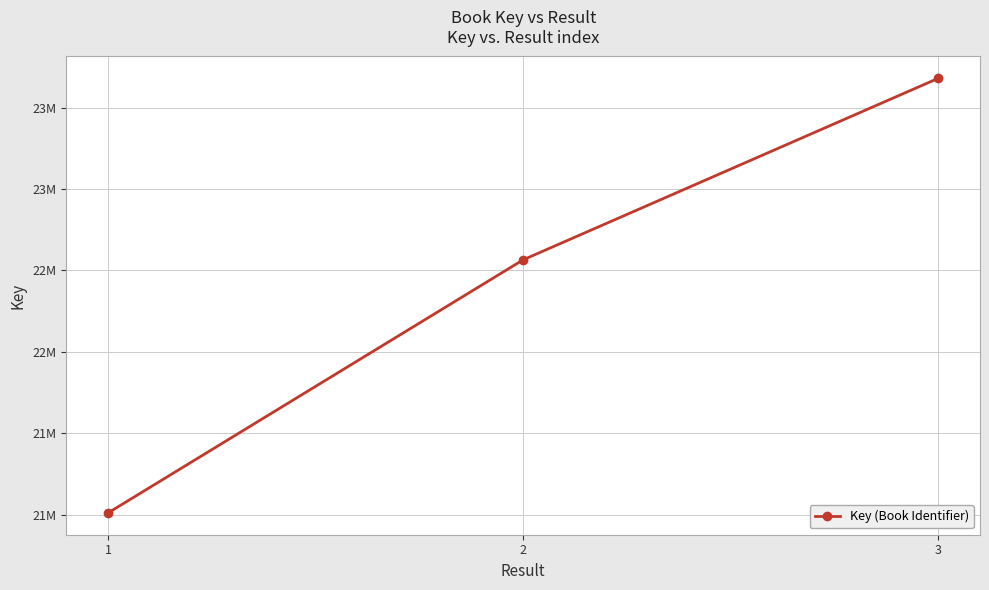

Which category has the highest value across all series?

3